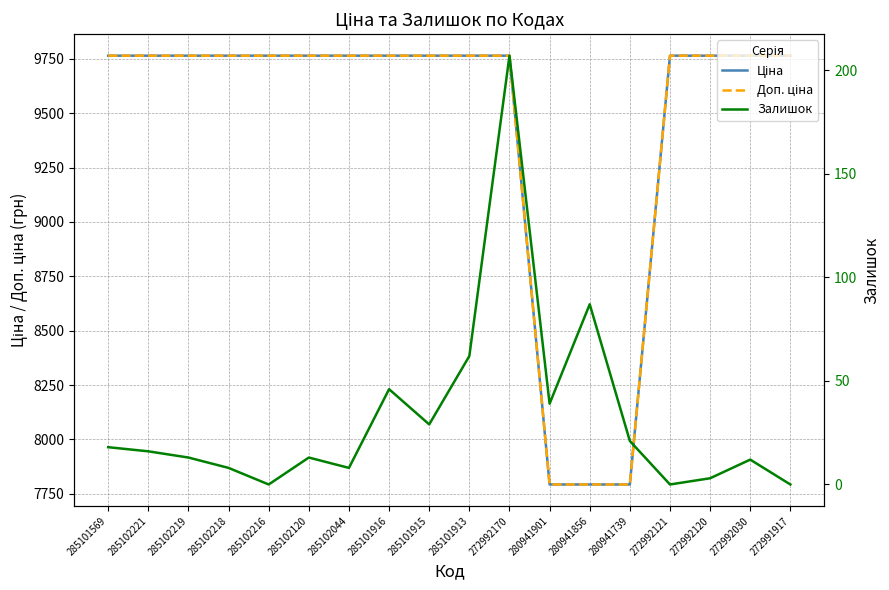

At which category is the sum across all series the highest?

272992170